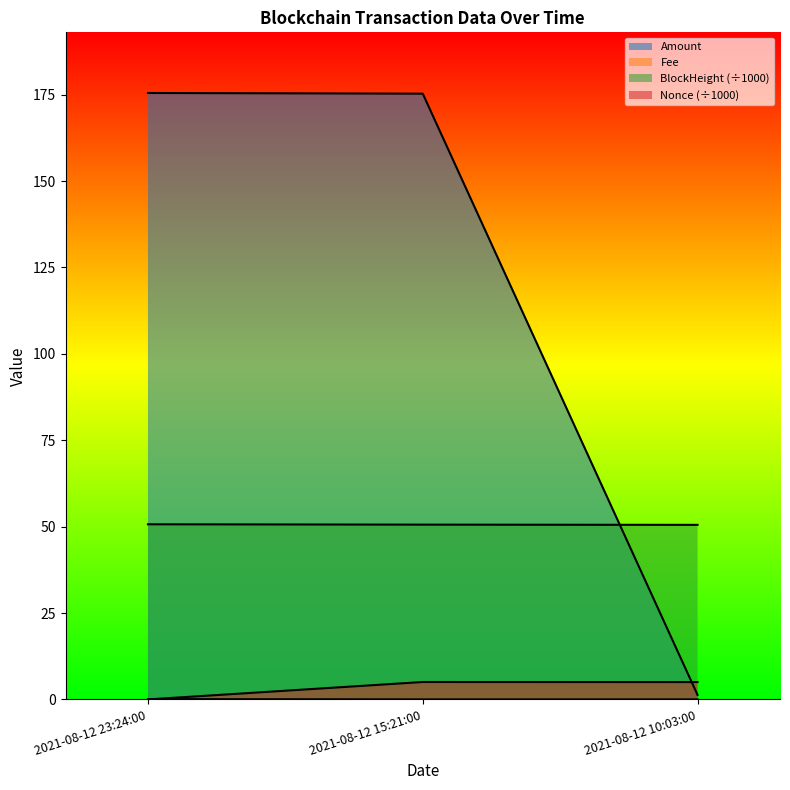

Is it true that Nonce equals 7.3 at 2021-08-12 15:21:00?

False